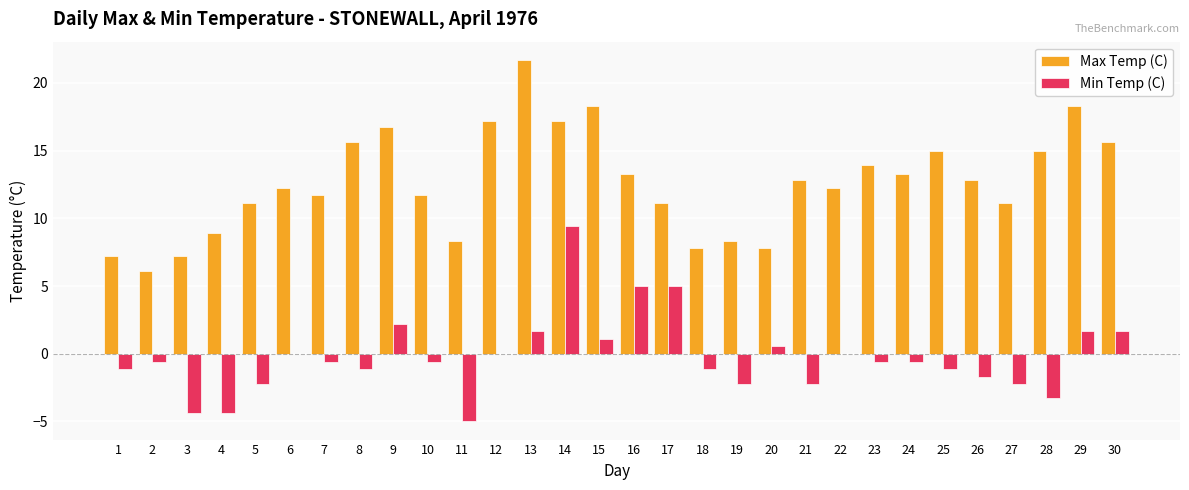

Is it true that Min Temp (C) equals -0.9 at 21?

False